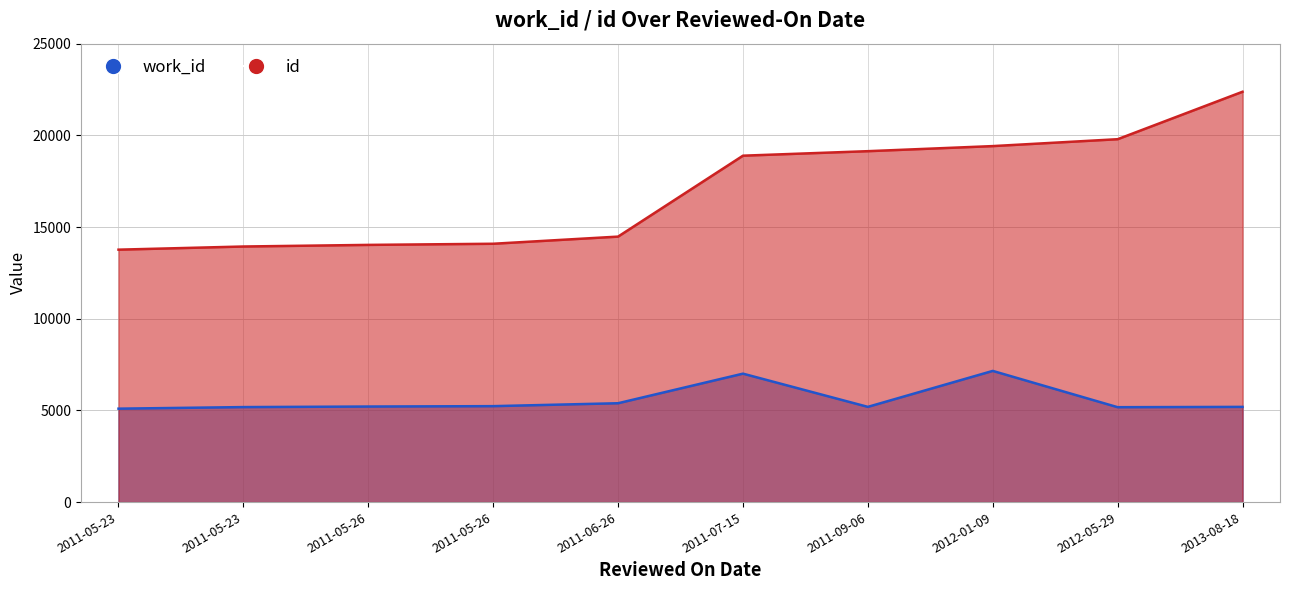

What is the average value of the id series?

16991